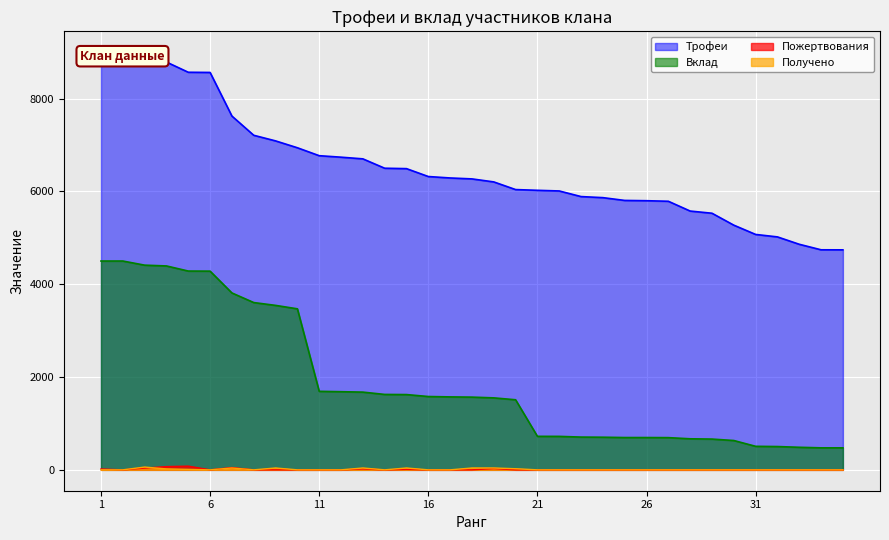

Between which two adjacent categories do Получено and Пожертвования first intersect?

3 and 4